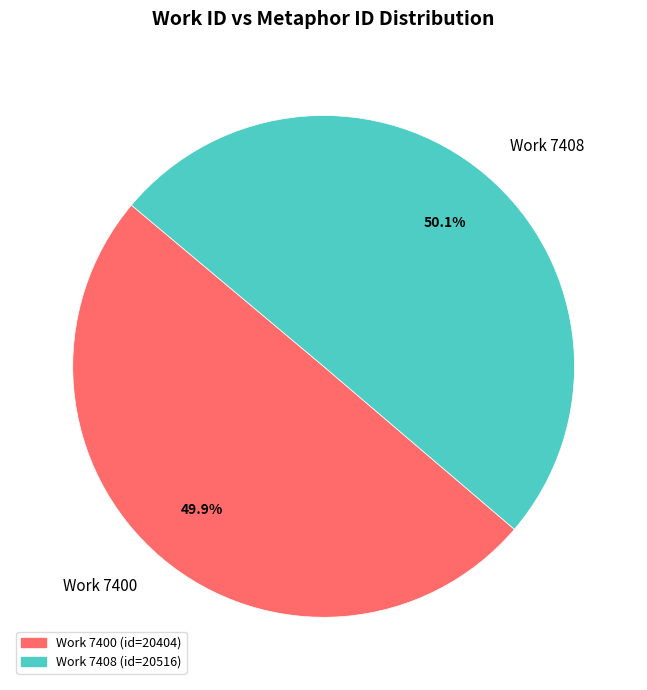

What is the ratio of the value at Work 7408 to the value at Work 7400?

1.0